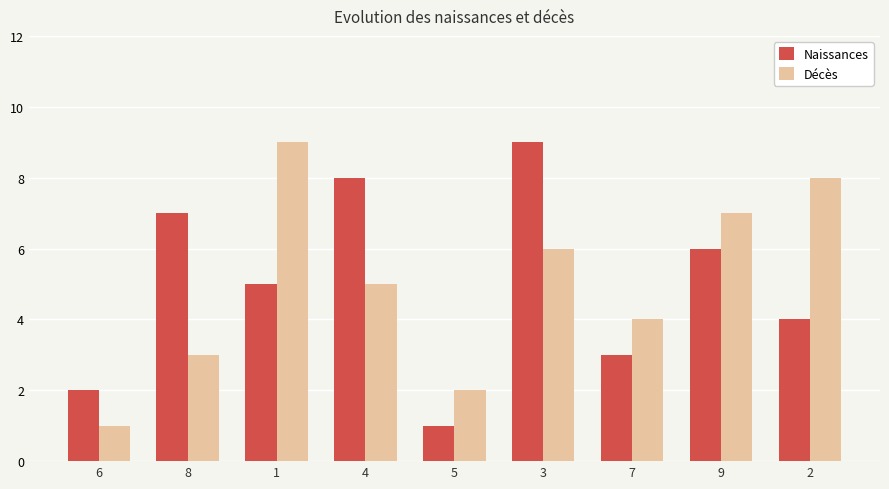

What is the label of the 8th bar from the right?

8